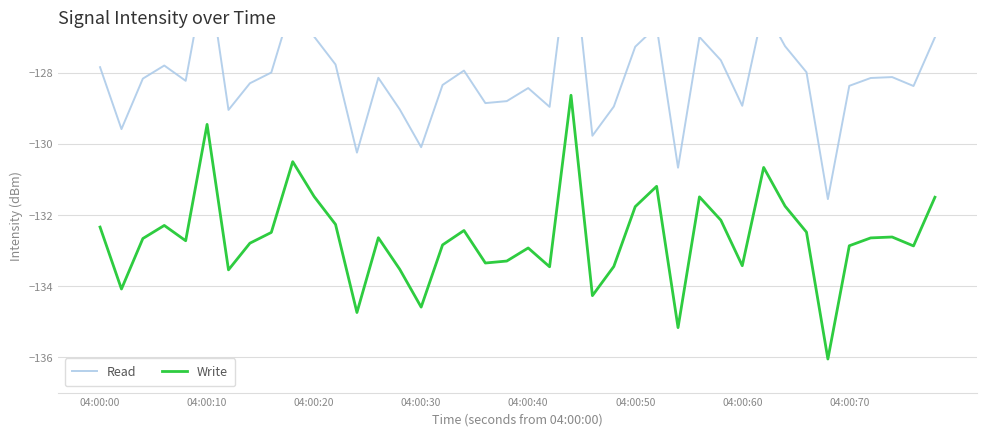

In Write, how many points are higher than both neighbors (excluding endpoints)?

11